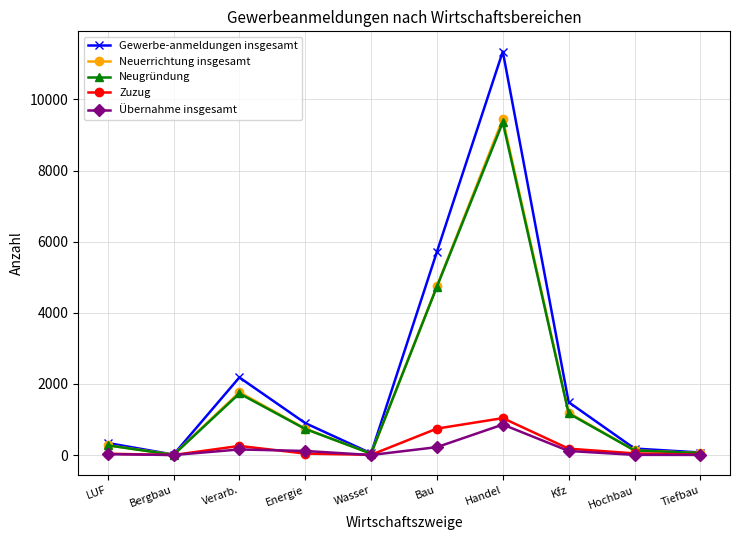

What is the label of the 4th point from the right?

Handel